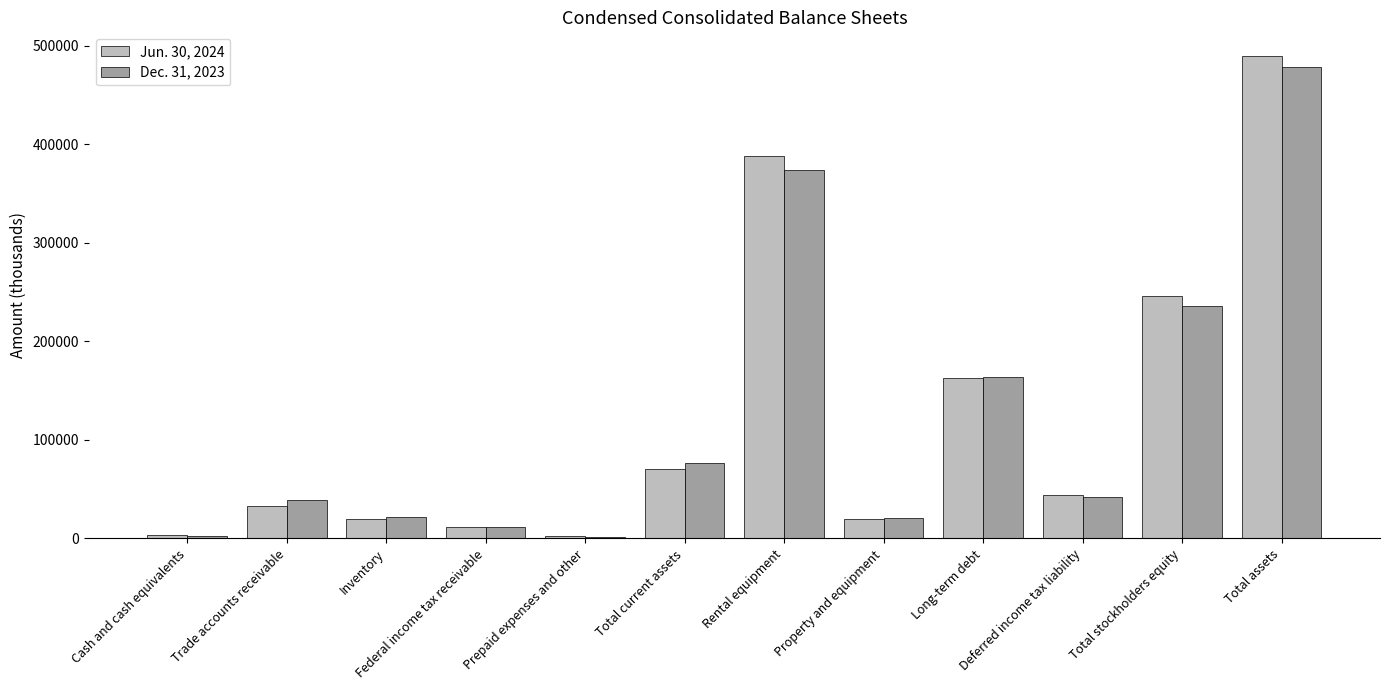

At which category is the sum across all series the highest?

Total assets